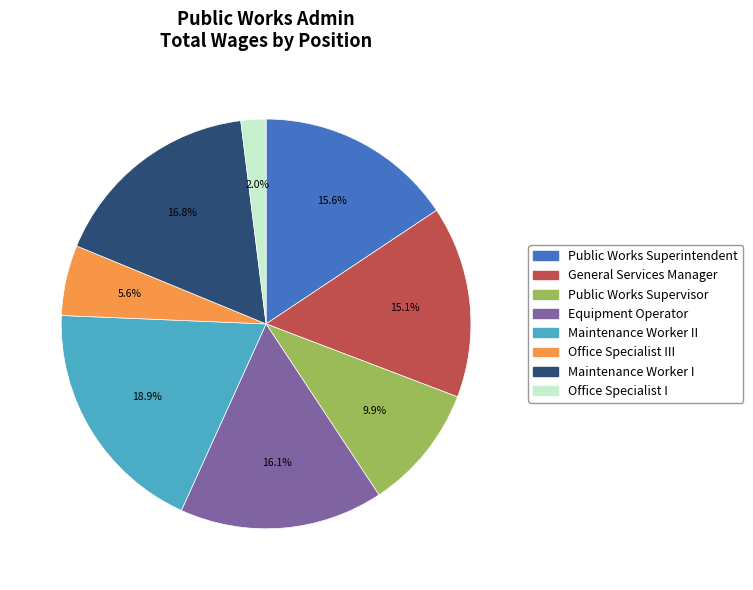

How many slices are in this pie chart?

8